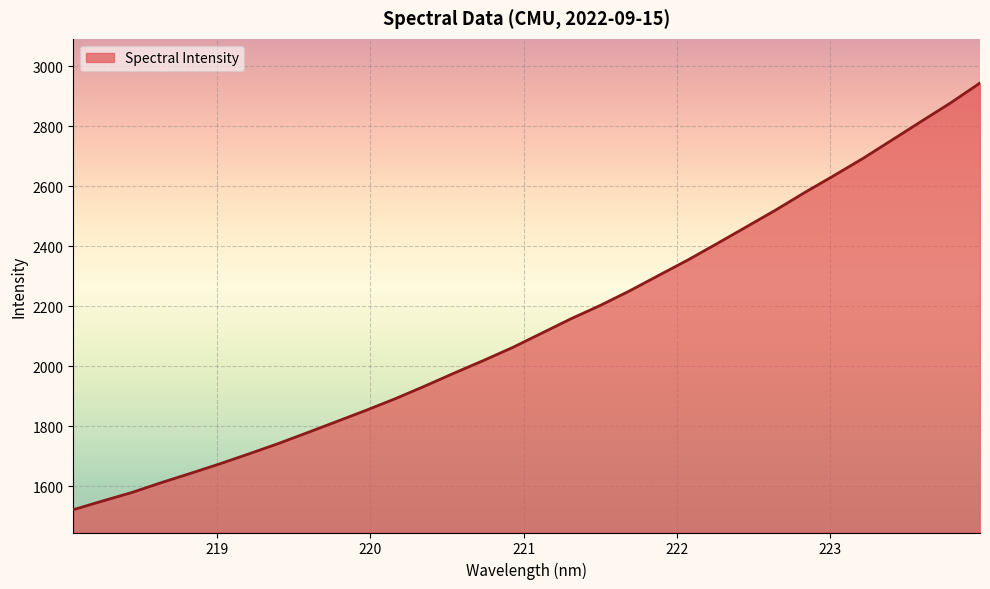

What is the sum of all values?

68425.3